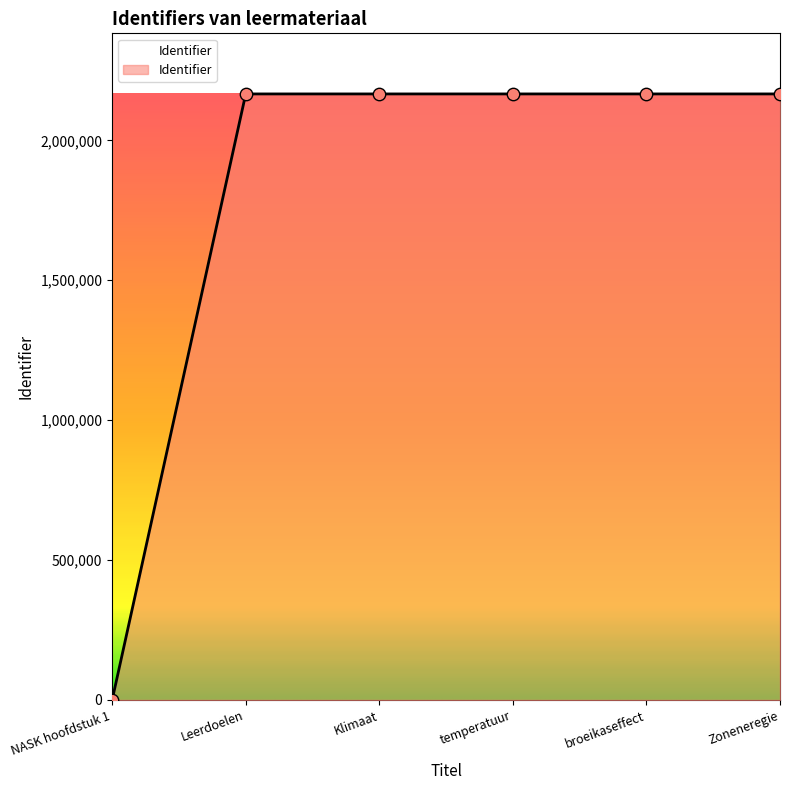

What is the change in value from Leerdoelen to Klimaat?

-8